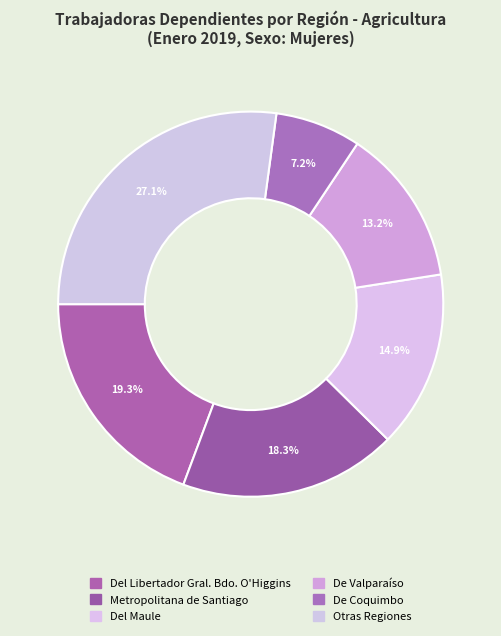

How many segments does this pie chart have?

6